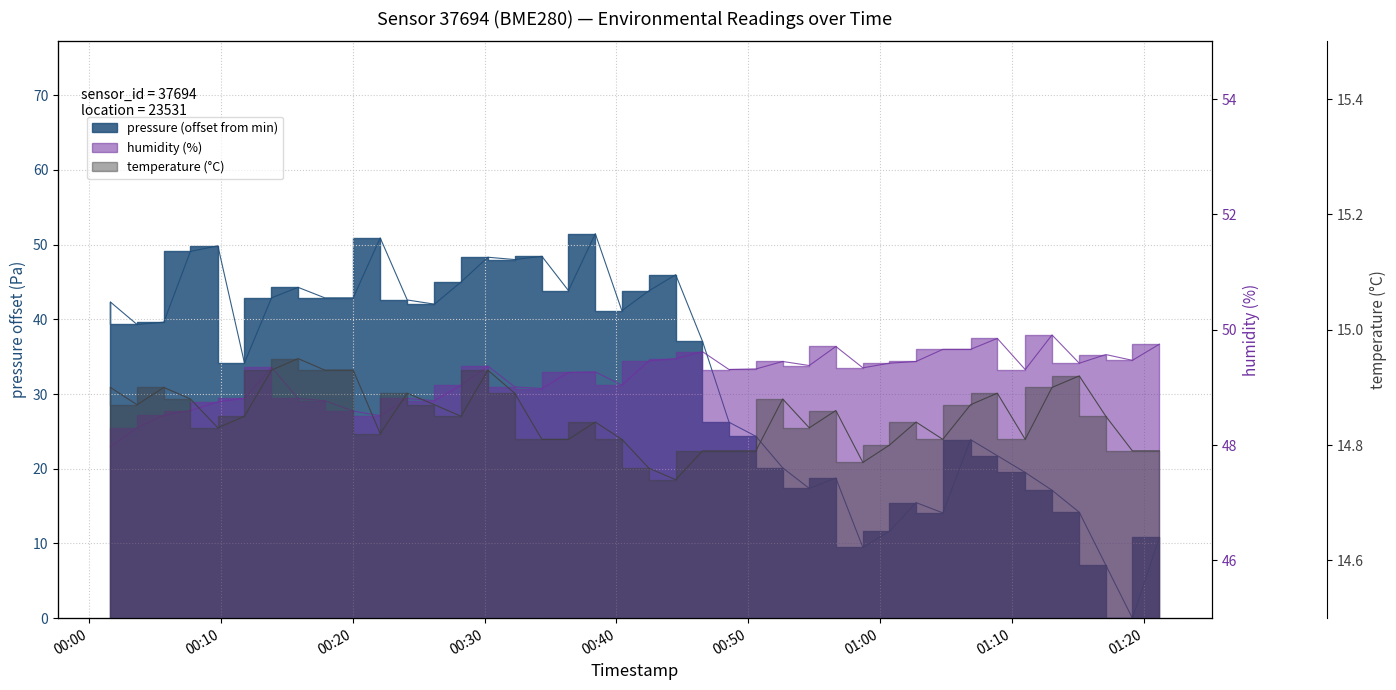

In pressure, how many points are lower than both neighbors (excluding endpoints)?

10